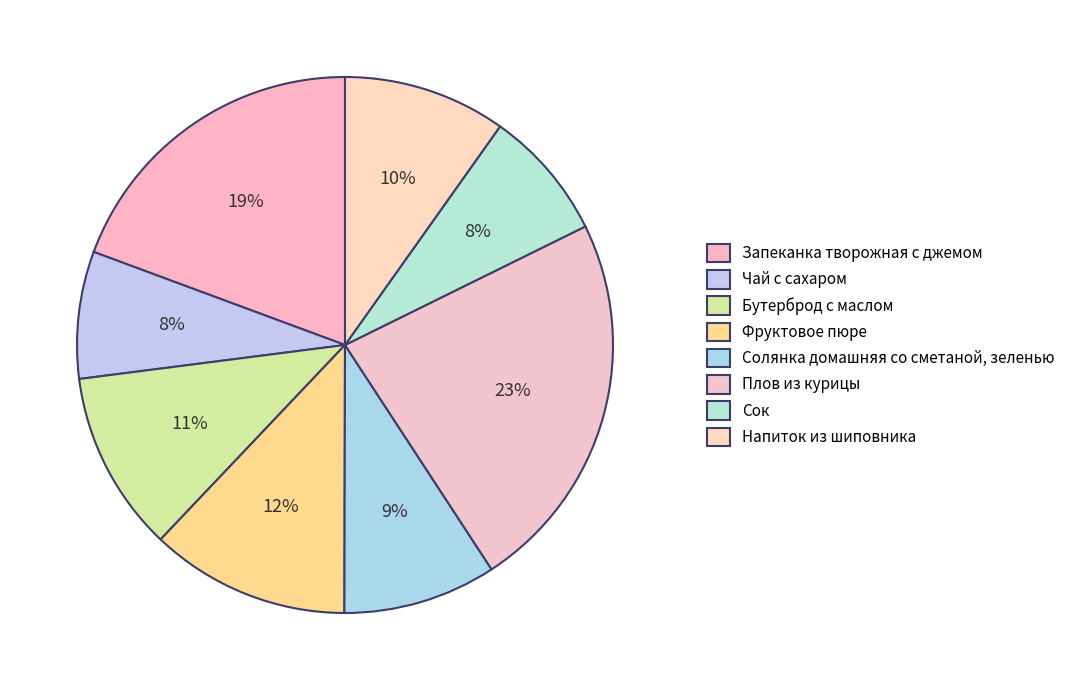

To the nearest percent, what portion does Солянка домашняя со сметаной, зеленью represent?

9%